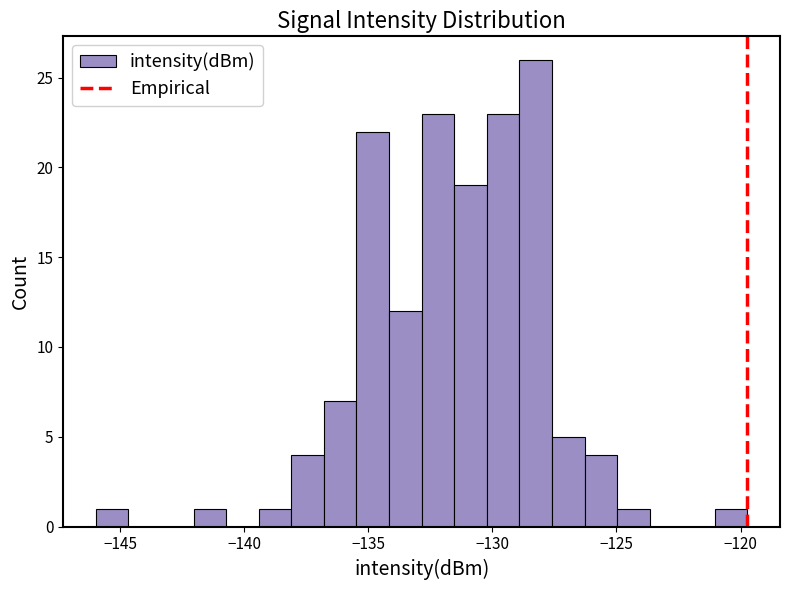

Around what value on the x-axis is the tallest bar? Give the approximate position of its centre, as read against the axis.

-128.5